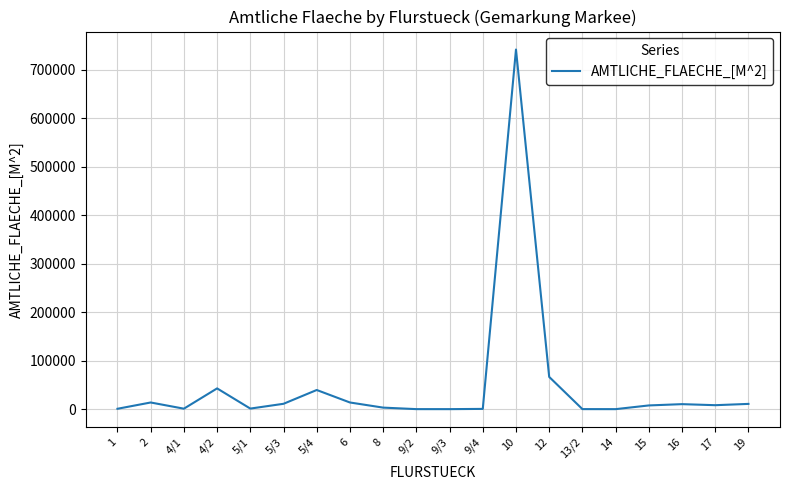

Where is the data nearest to the value 370730?

12